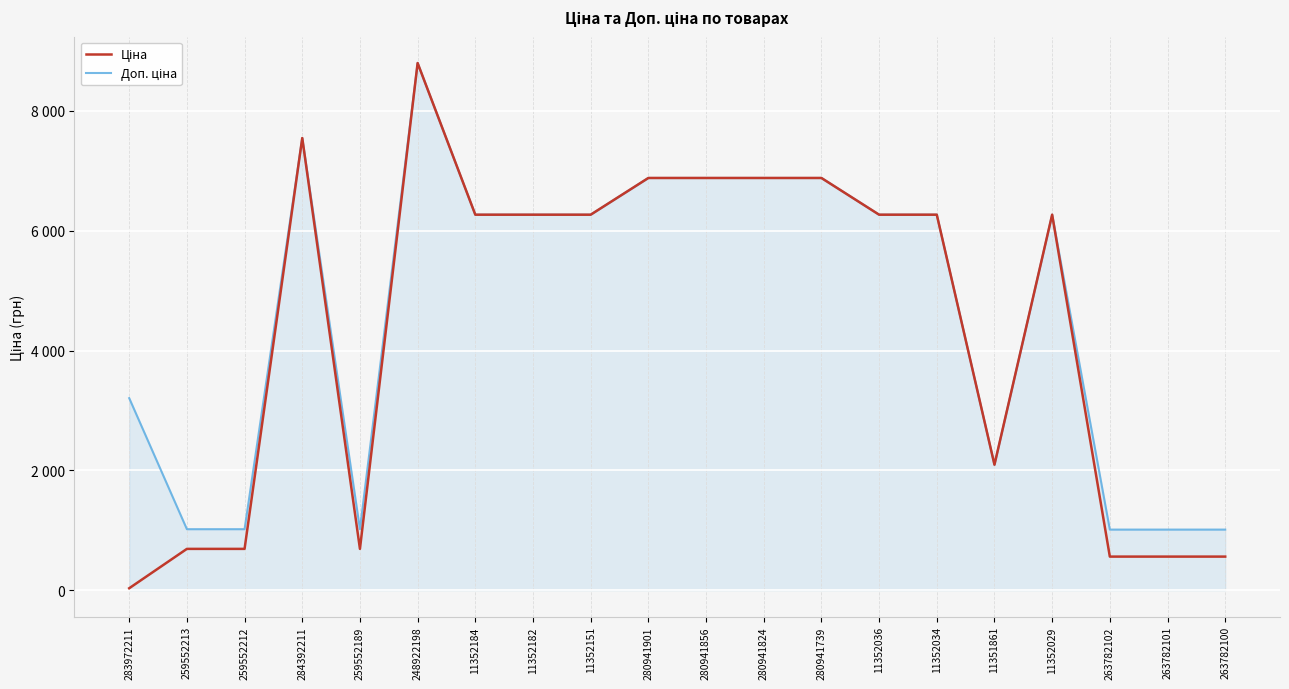

What is the label of the 16th point from the left?

11351861